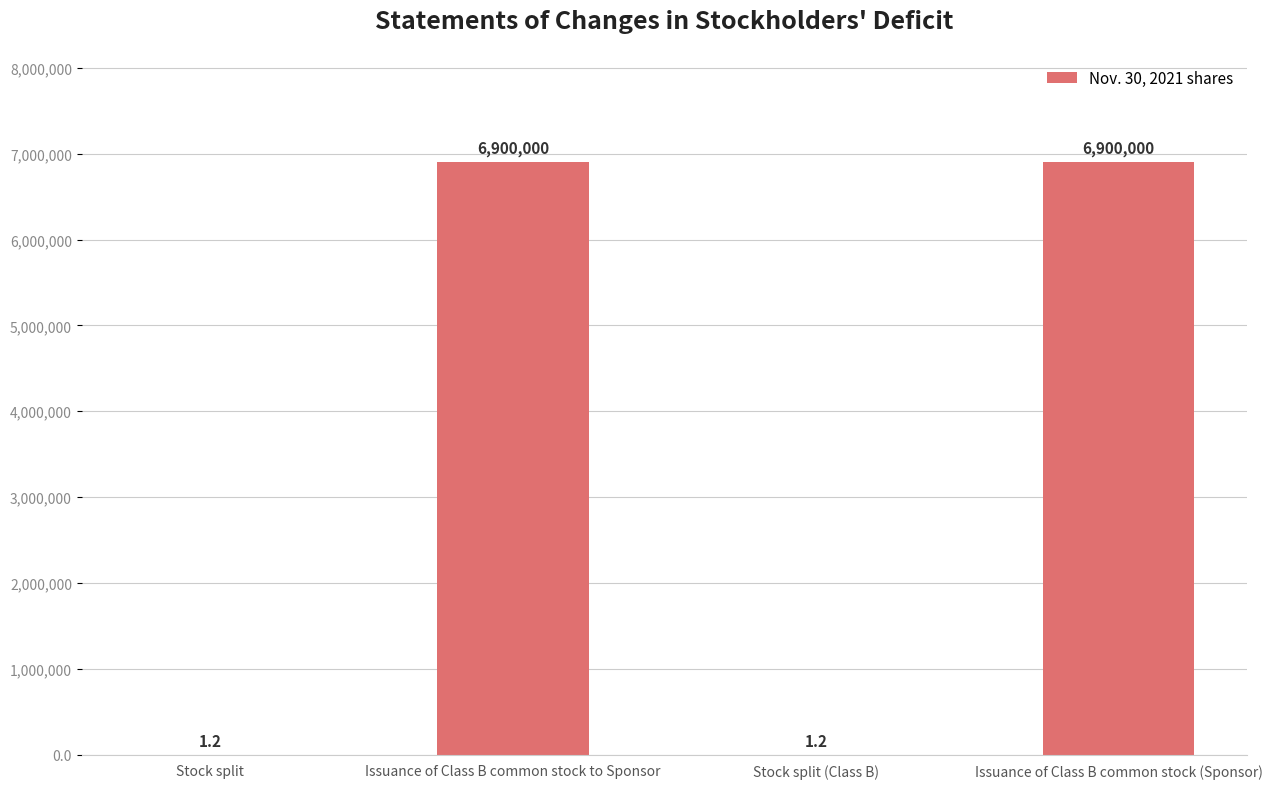

Reading left to right, list all the values displayed in this chart.

Stock split=1.2	Issuance of Class B common stock to Sponsor=6900000.0	Stock split (Class B)=1.2	Issuance of Class B common stock (Sponsor)=6900000.0